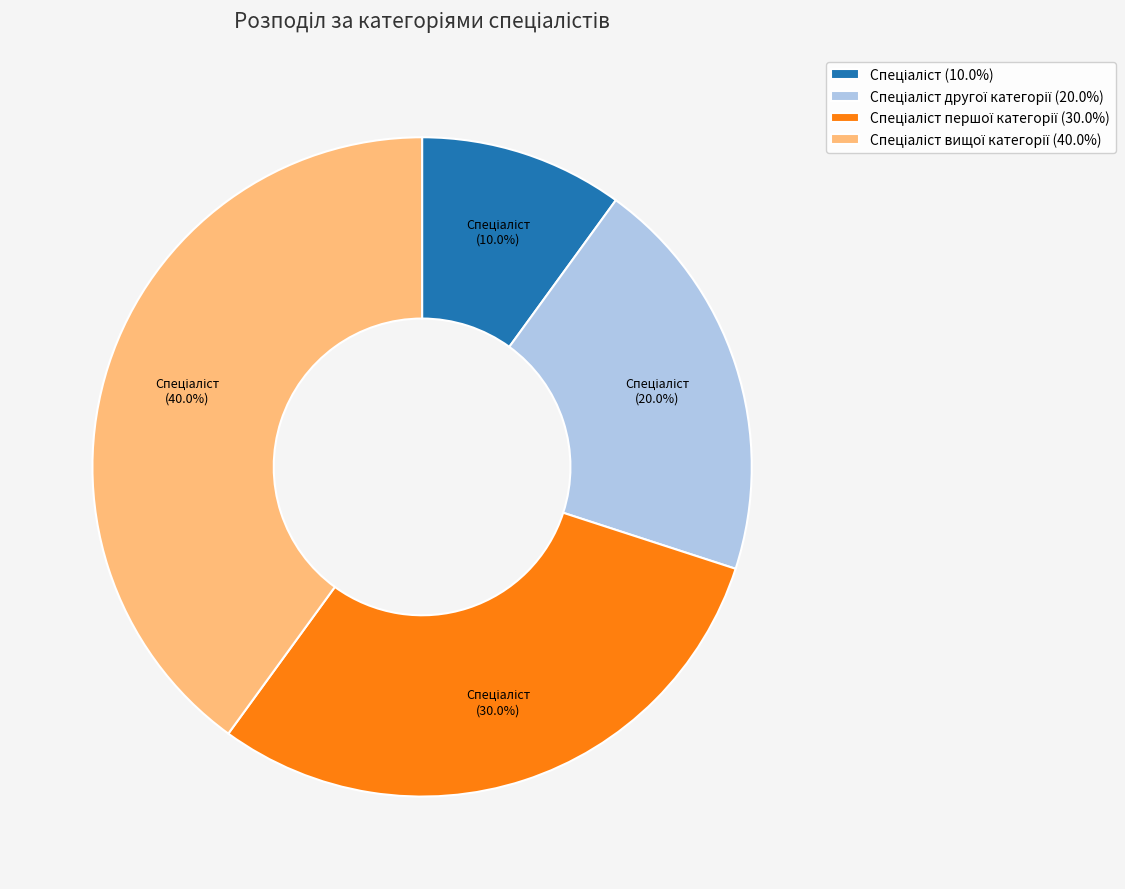

Does any single category account for the majority?

No